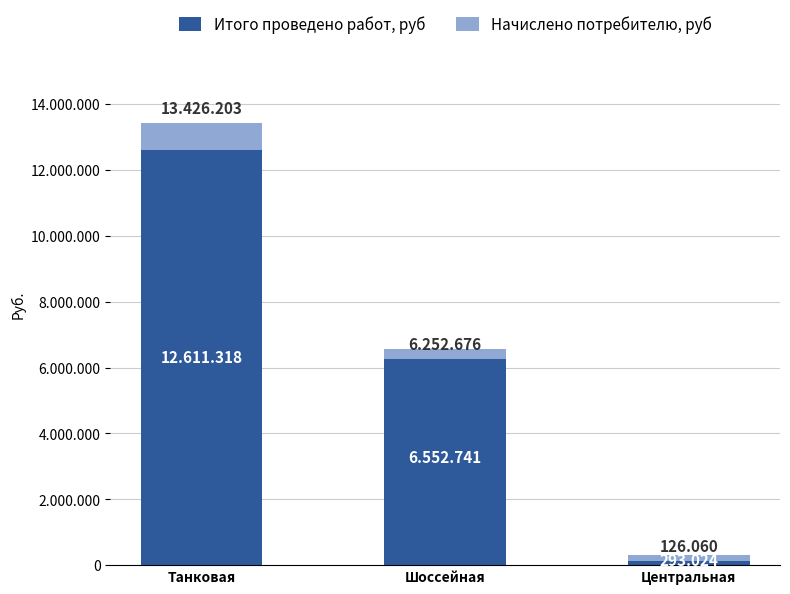

What is the value of the Начислено потребителю, руб bar at the 1st from the left?

814885.0